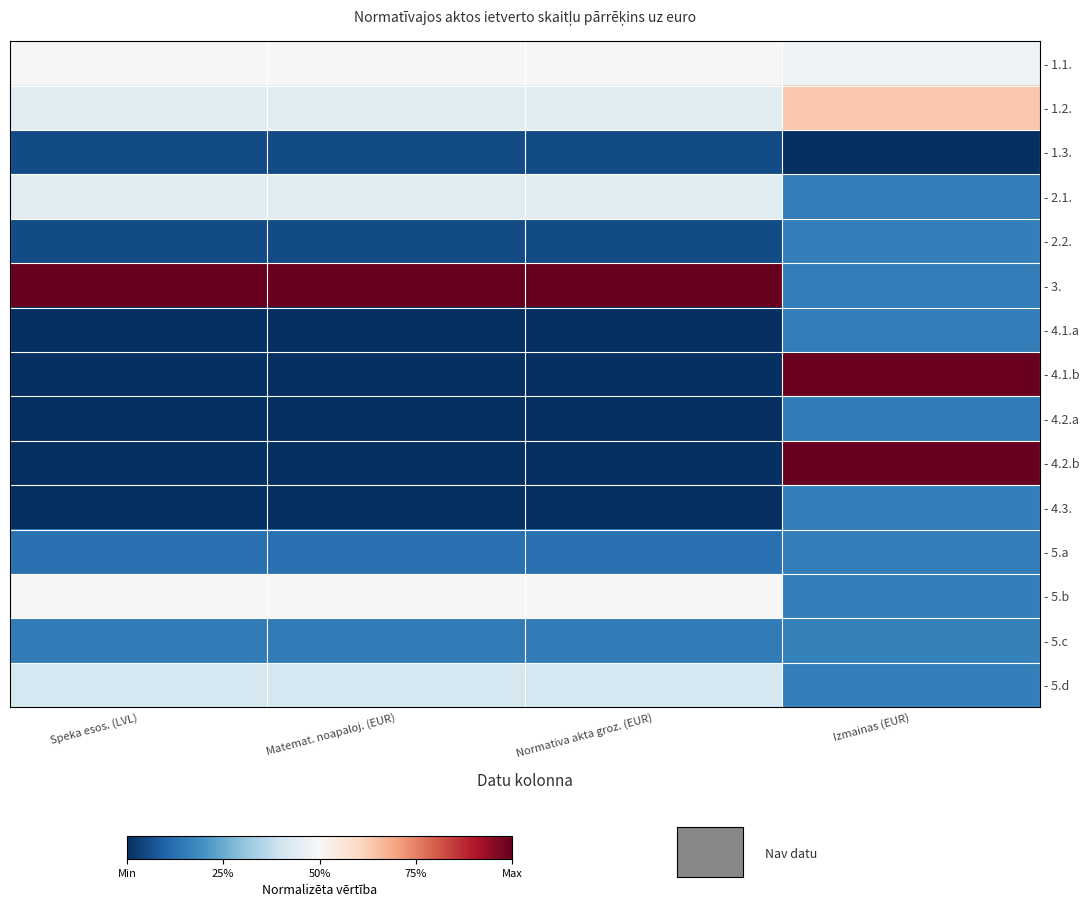

Count the number of data series in this chart.

15